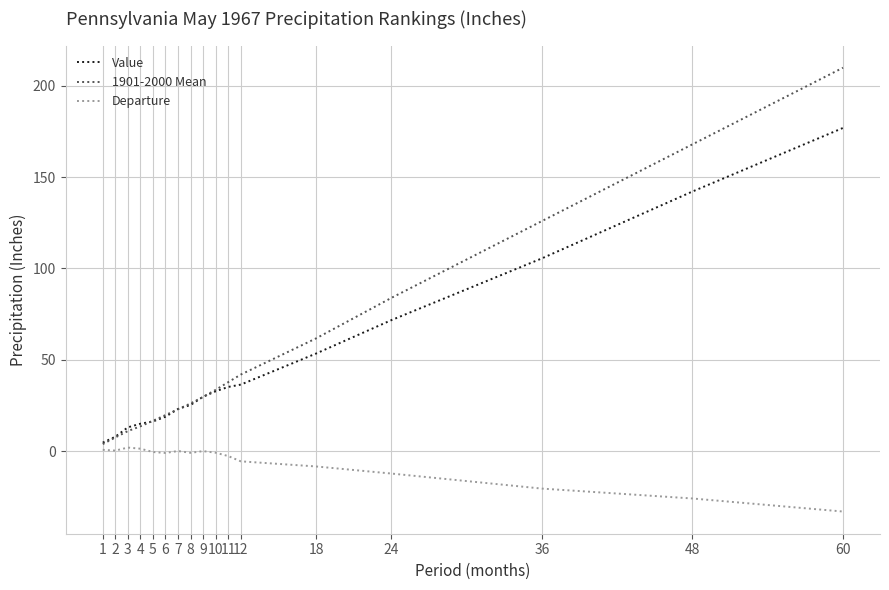

Rank the series by their maximum value, from lowest to highest.

Departure, Value, 1901-2000 Mean